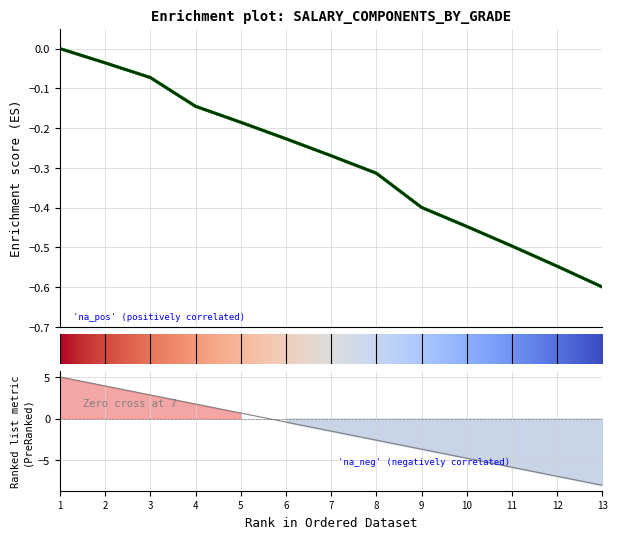

Which has a higher value, 10 or 12?

10